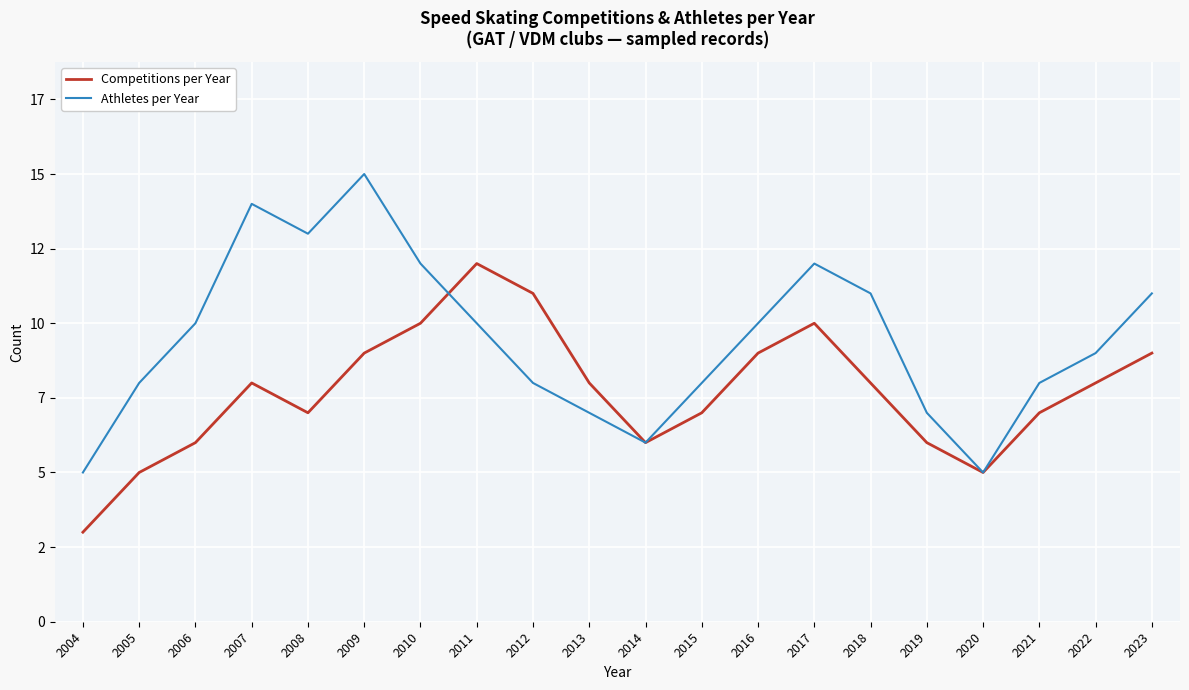

Count the Competitions per Year values in the range 6 to 9.

13